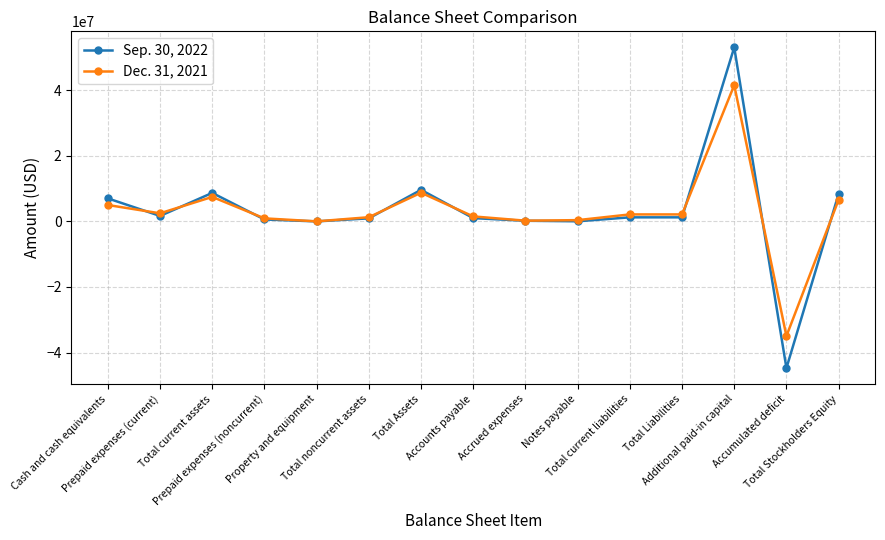

Between Cash and cash equivalents and Notes payable, which series saw the biggest shift?

Sep. 30, 2022